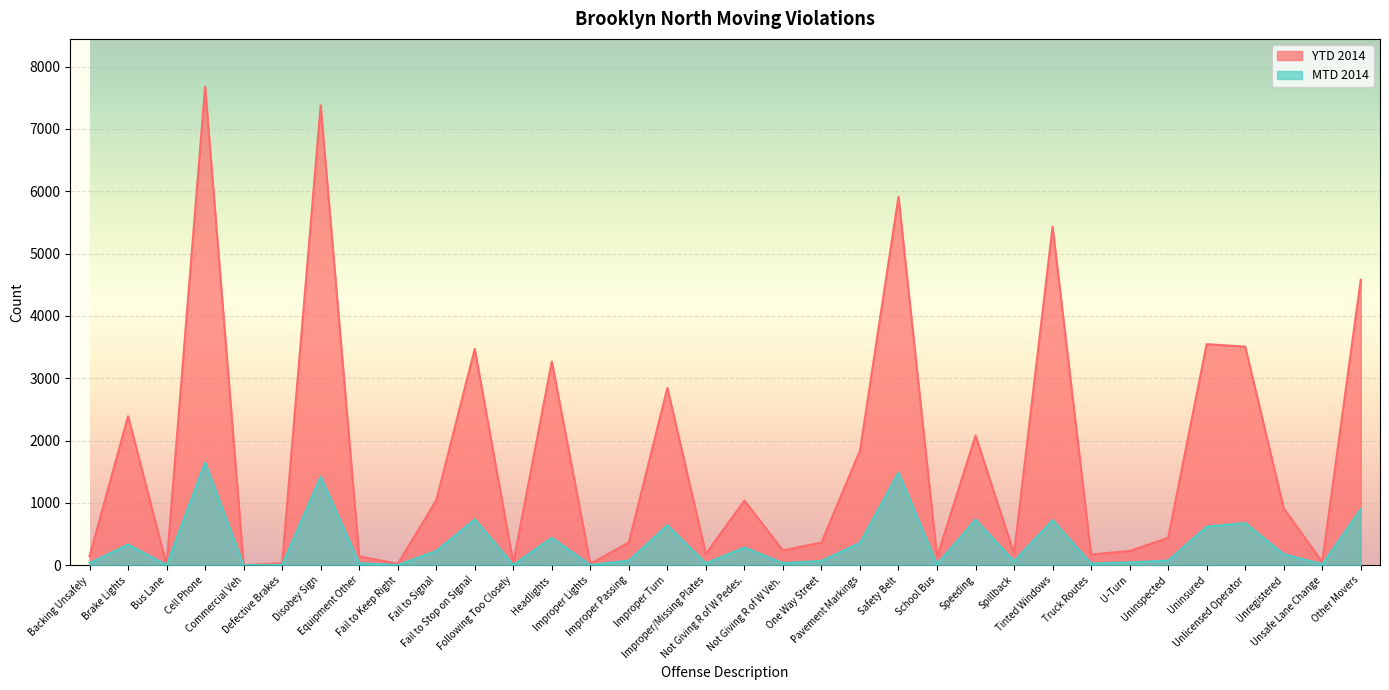

Does the chart display data point markers on the line(s)?

No